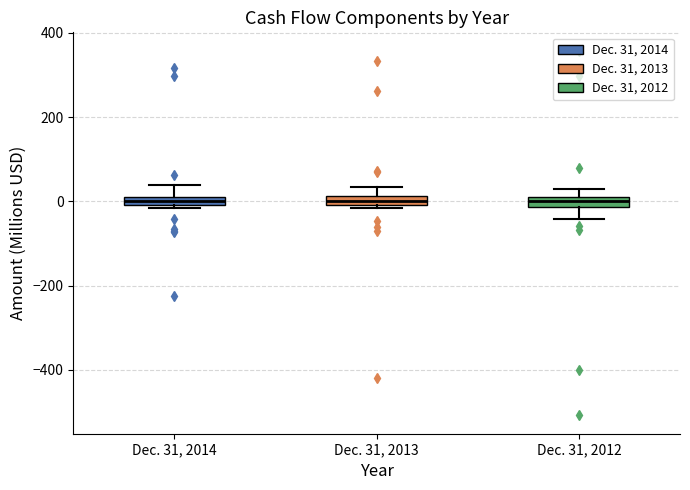

Where is the lower edge of the box for Dec. 31, 2014 on the y-axis? The values are not printed on the chart, so give them approximately, as read against the axis.

0